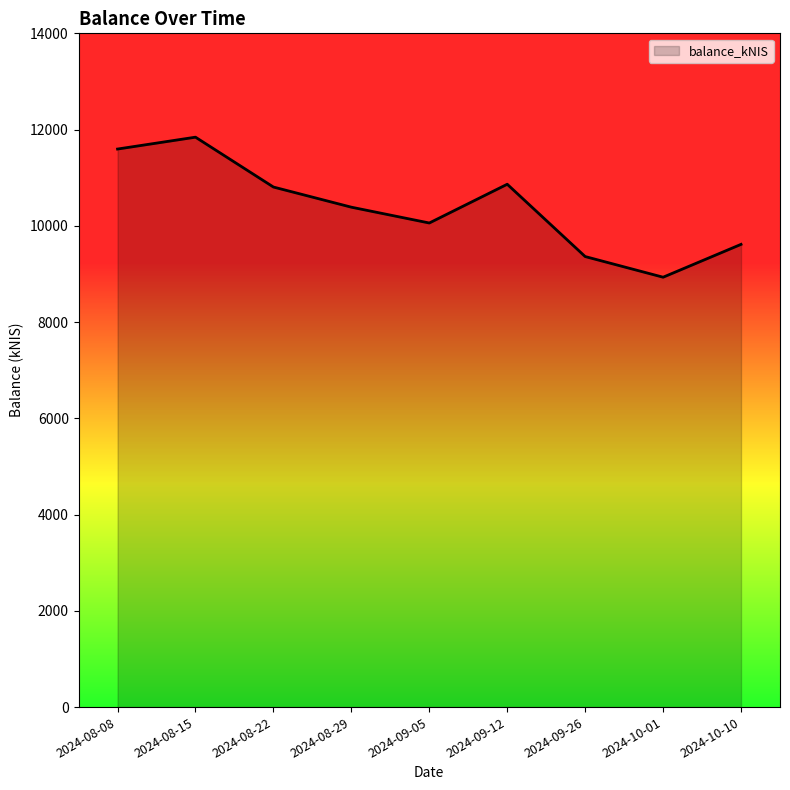

Where is the data nearest to the value 10387?

2024-08-29